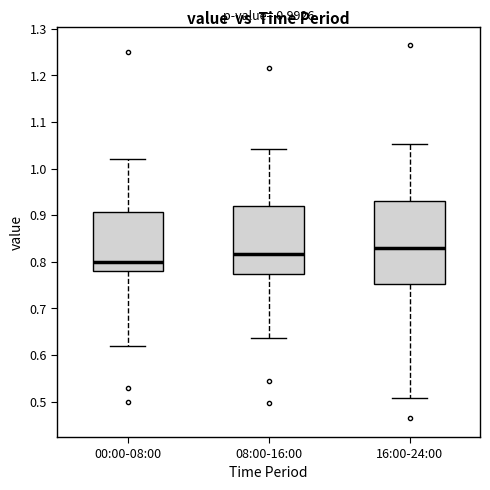

Which box has the lowest median line?

00:00-08:00